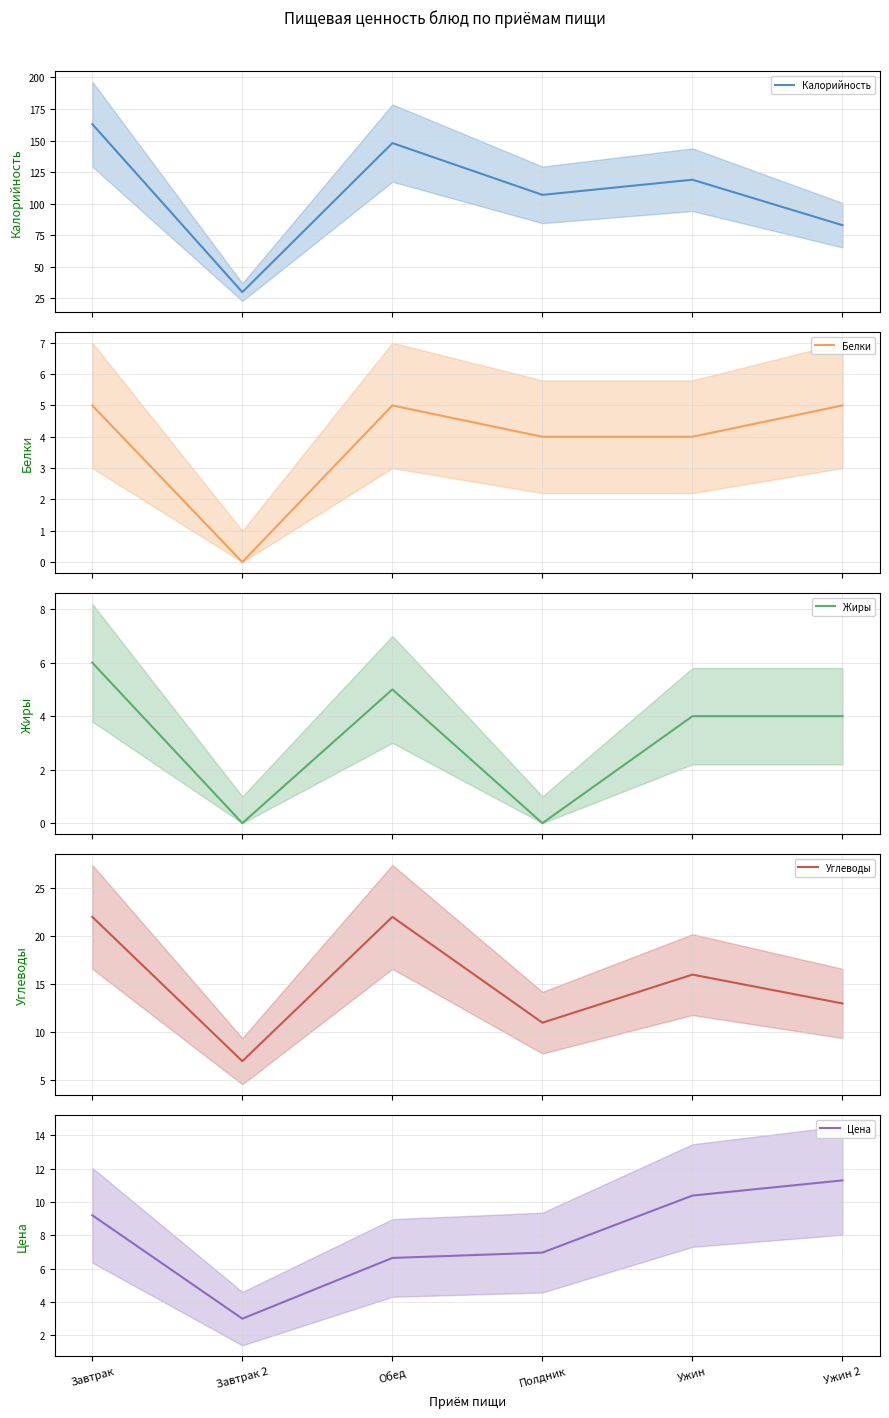

How many data points in Углеводы are above 16?

2